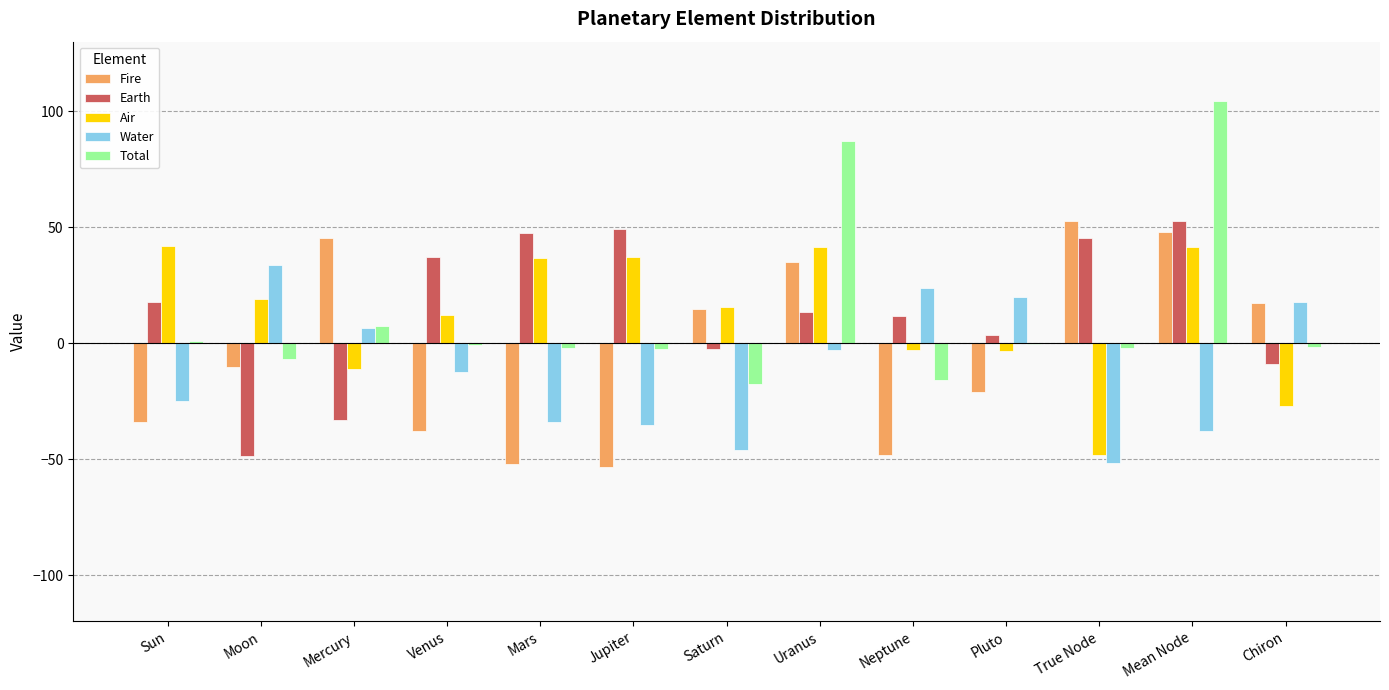

Which category has the highest value across all series?

Mean Node